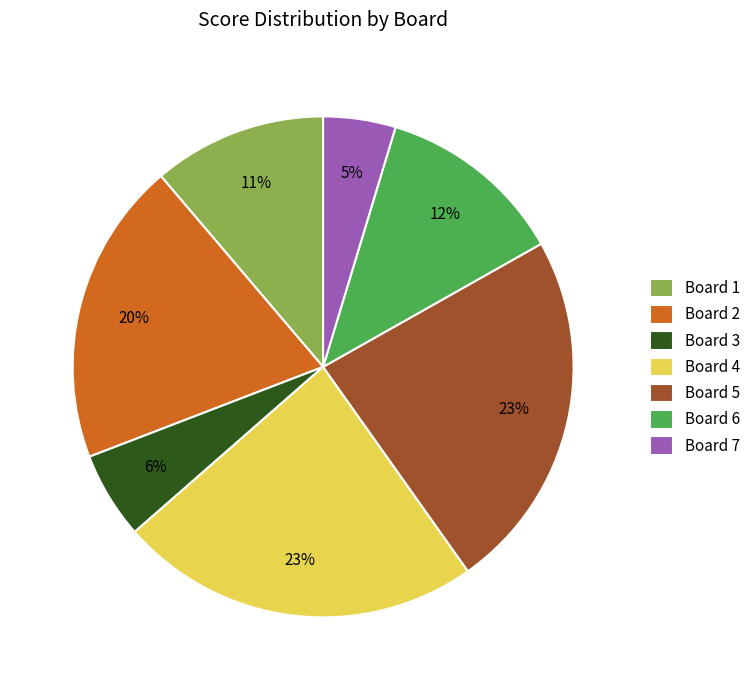

What percentage is the Board 5 slice, to the nearest percent?

23%